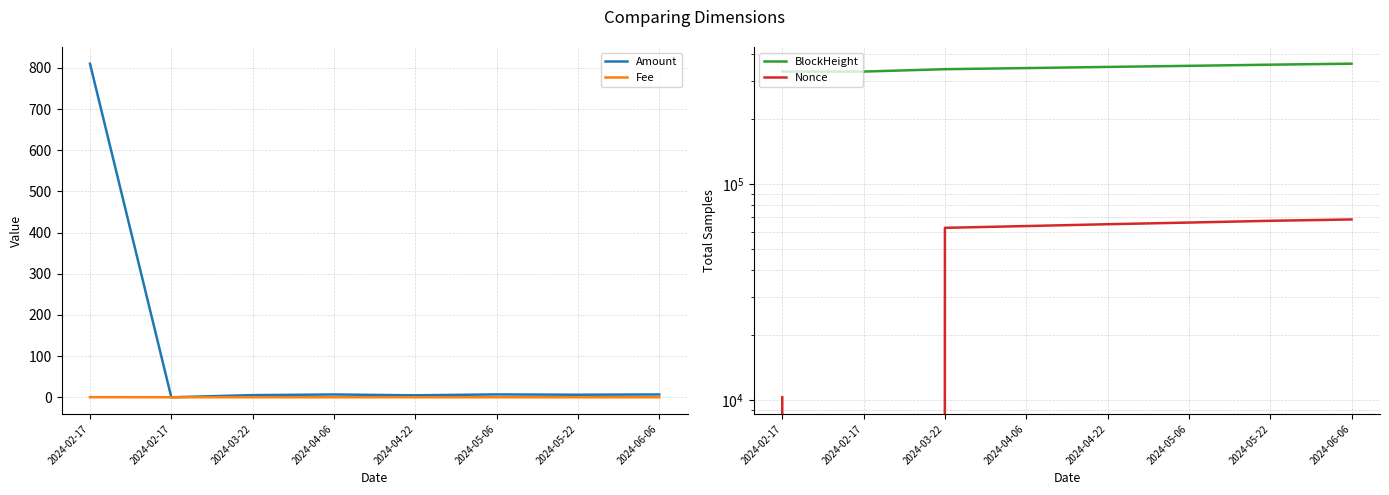

Which series has the largest range (max minus min)?

Nonce